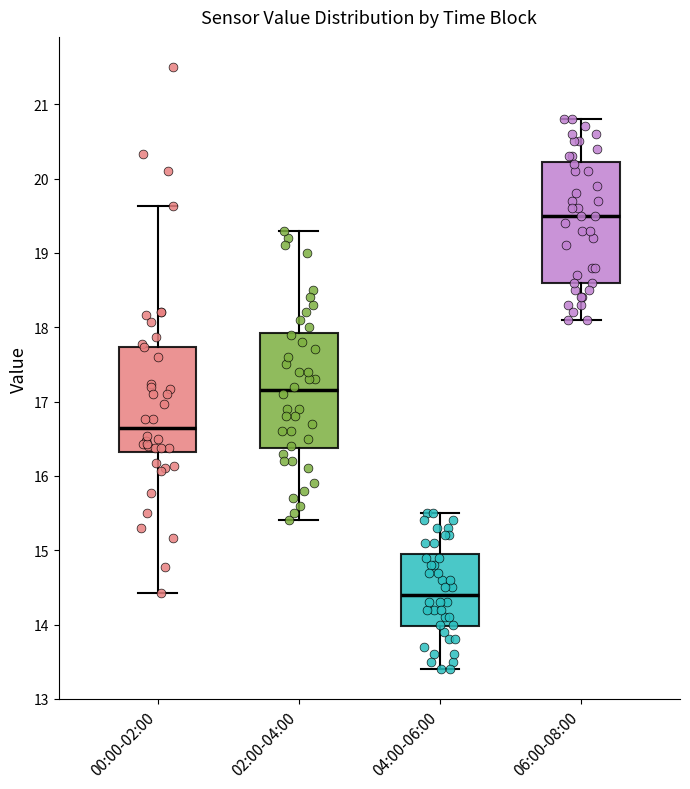

Which box has the lowest median line?

04:00-06:00